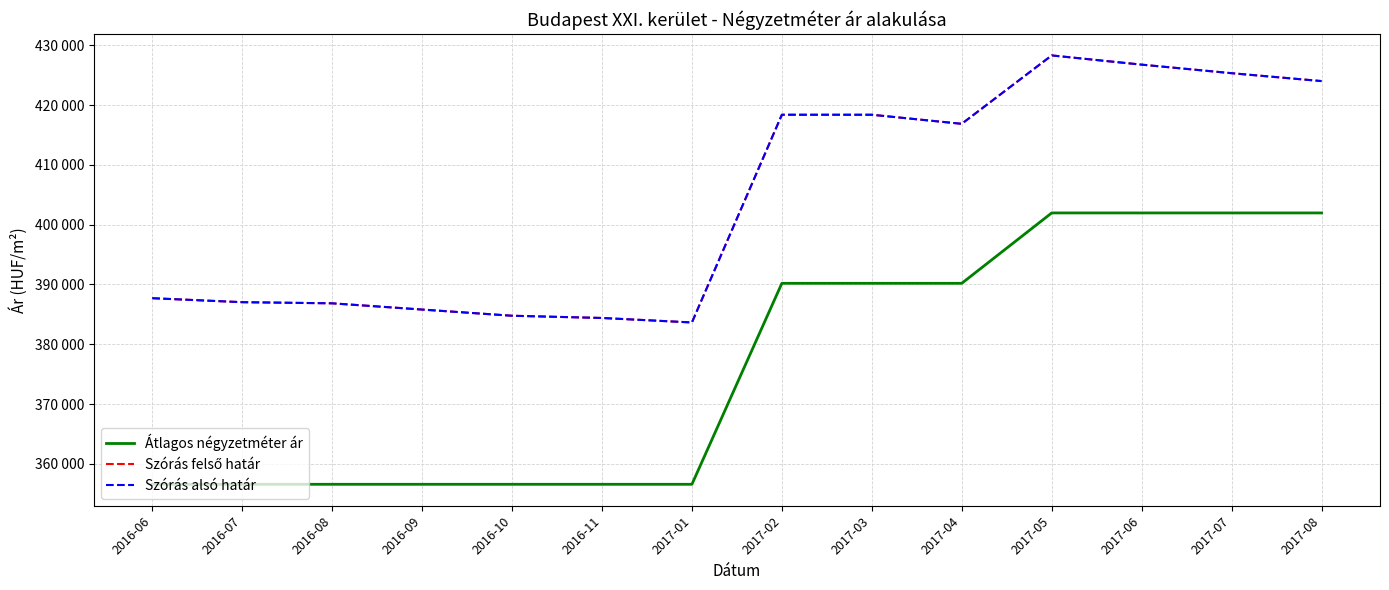

What is the value of the Szórás alsó határ point at the 2nd from the left?

387042